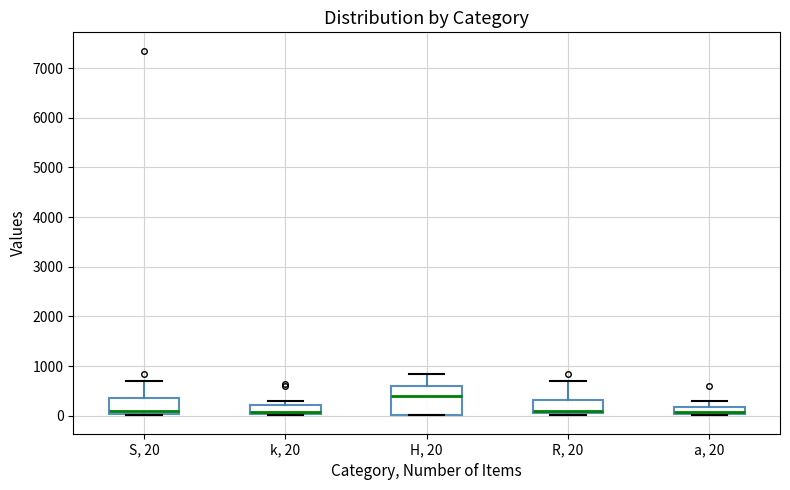

Which box's median line is the highest?

H, 20